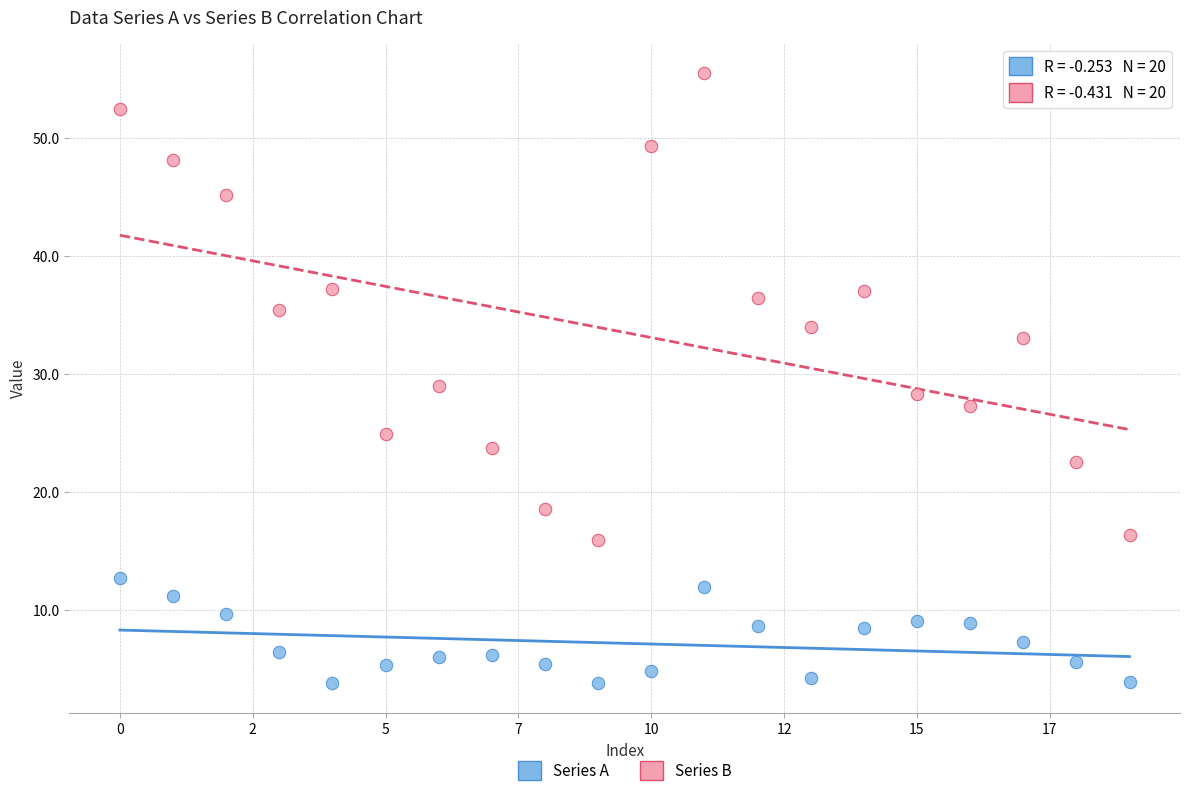

Across all data points, what is the range of Y values (max minus min)?

51.6